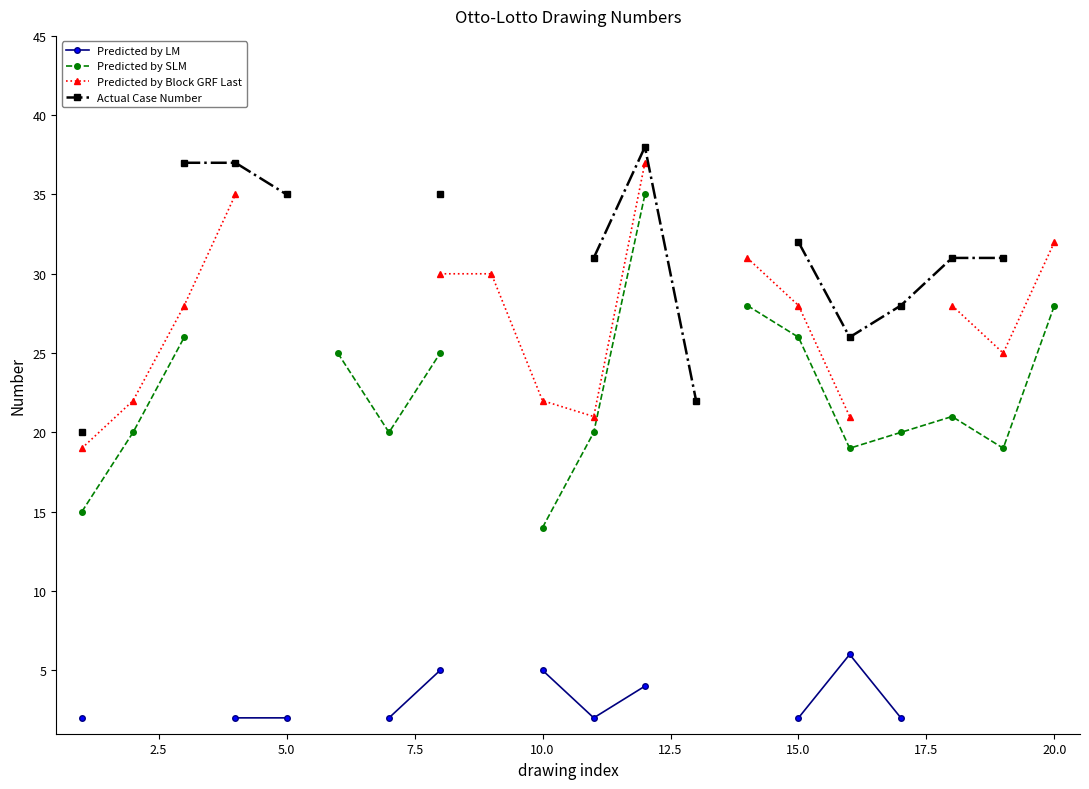

What is the highest value of the Predicted by SLM series?

35.0